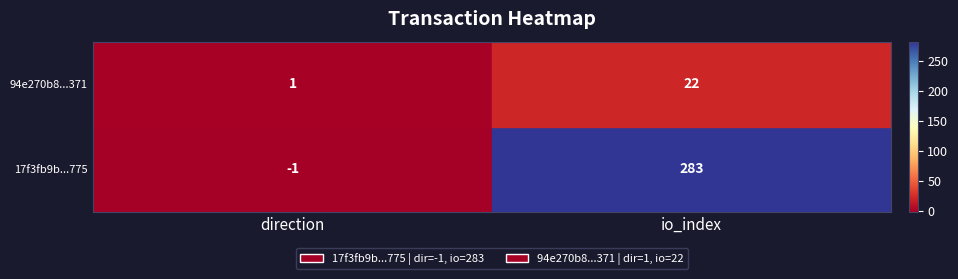

Rank the series at direction from lowest to highest value.

17f3fb9b...775, 94e270b8...371